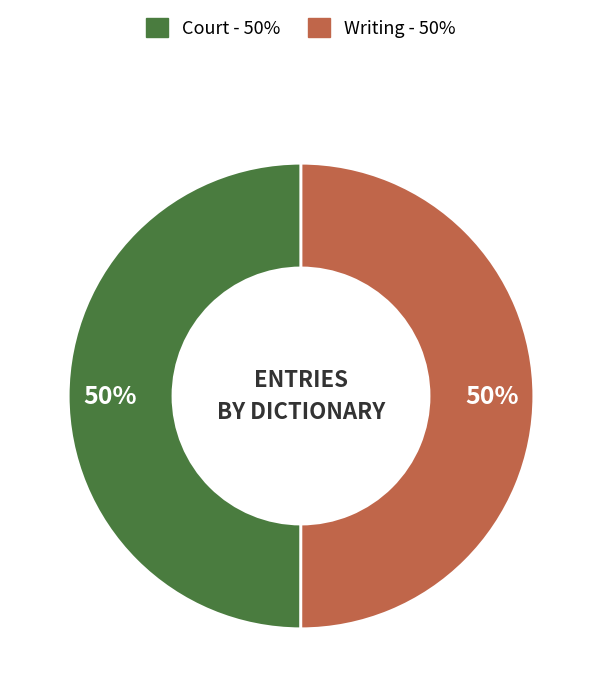

What is the ratio of the value at Writing to the value at Court?

1.0